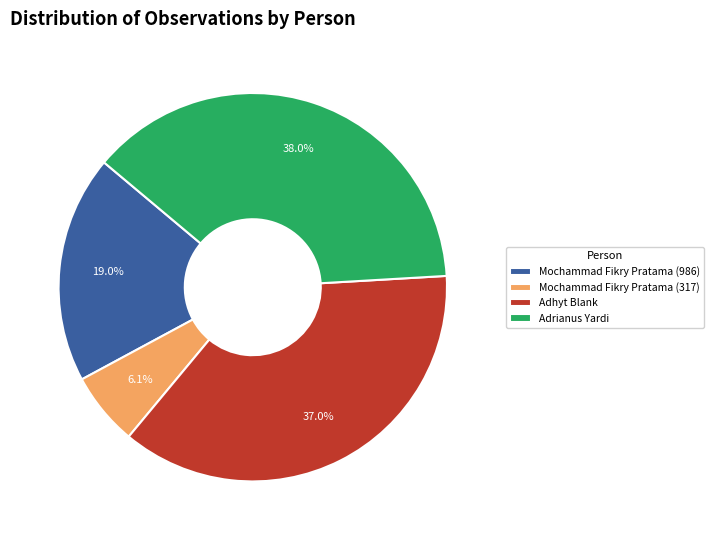

Is there a majority slice in this chart?

No